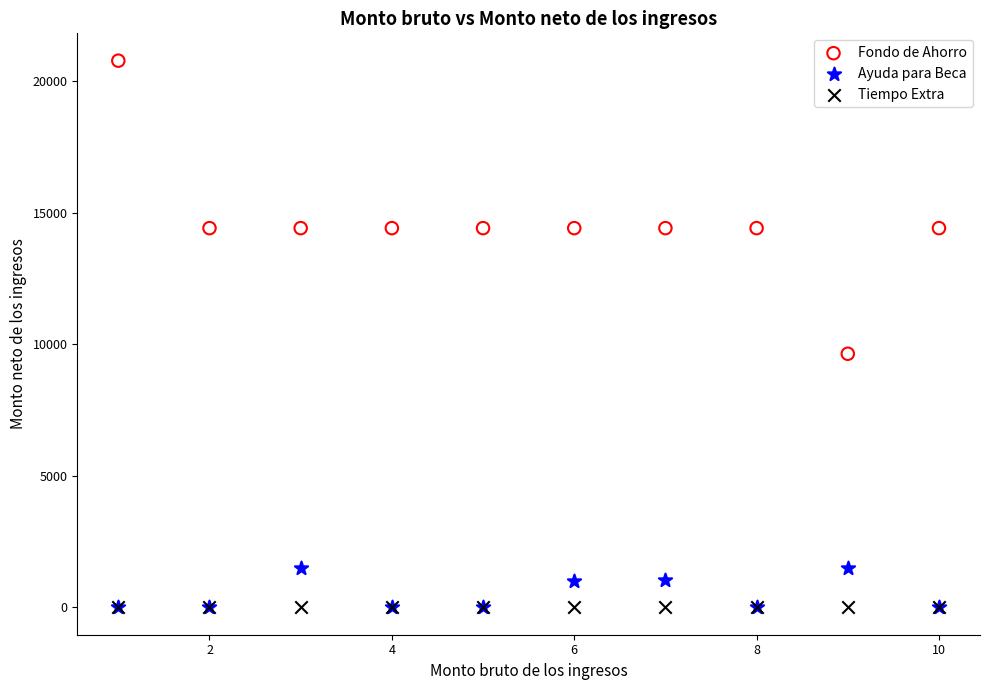

Across all series, what Y value is closest to 10393?

9643.0